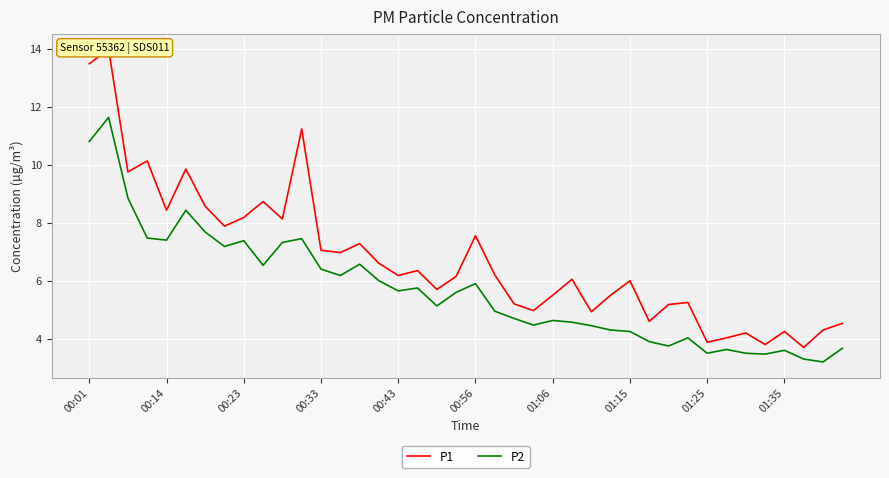

What is the highest value of the P2 series?

11.6